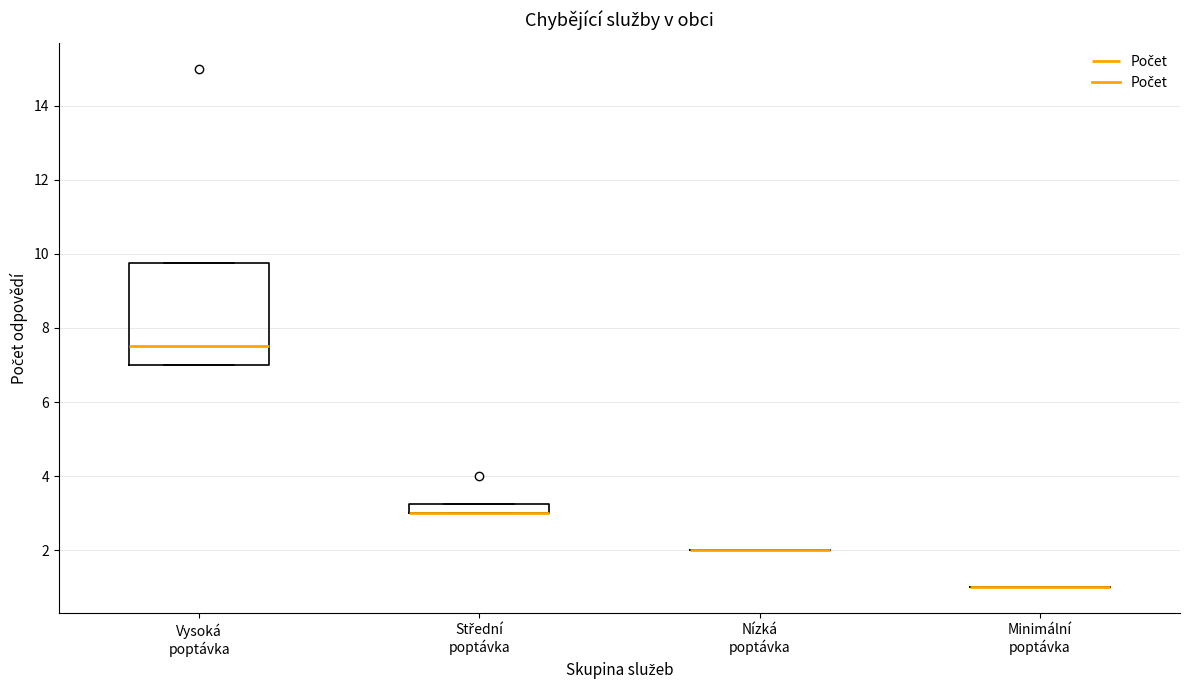

Comparing the boxes themselves (not the whiskers), which one is the tallest?

Vysoká poptávka